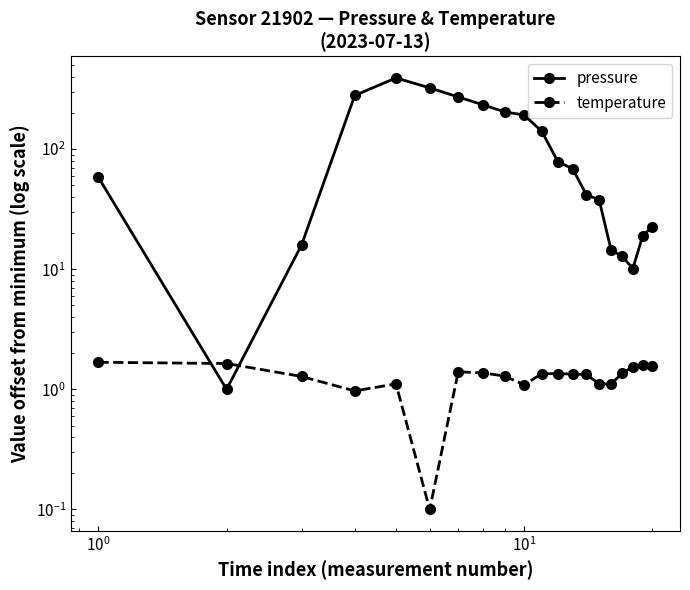

Does the chart display data point markers on the line(s)?

Yes